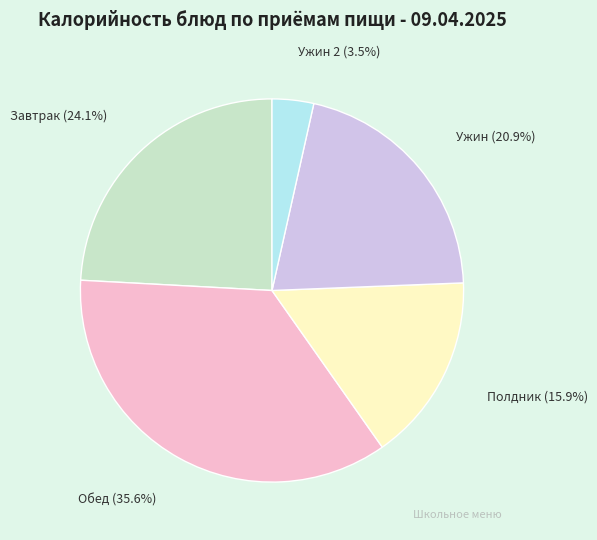

To the nearest percent, what is the average slice percentage?

20%